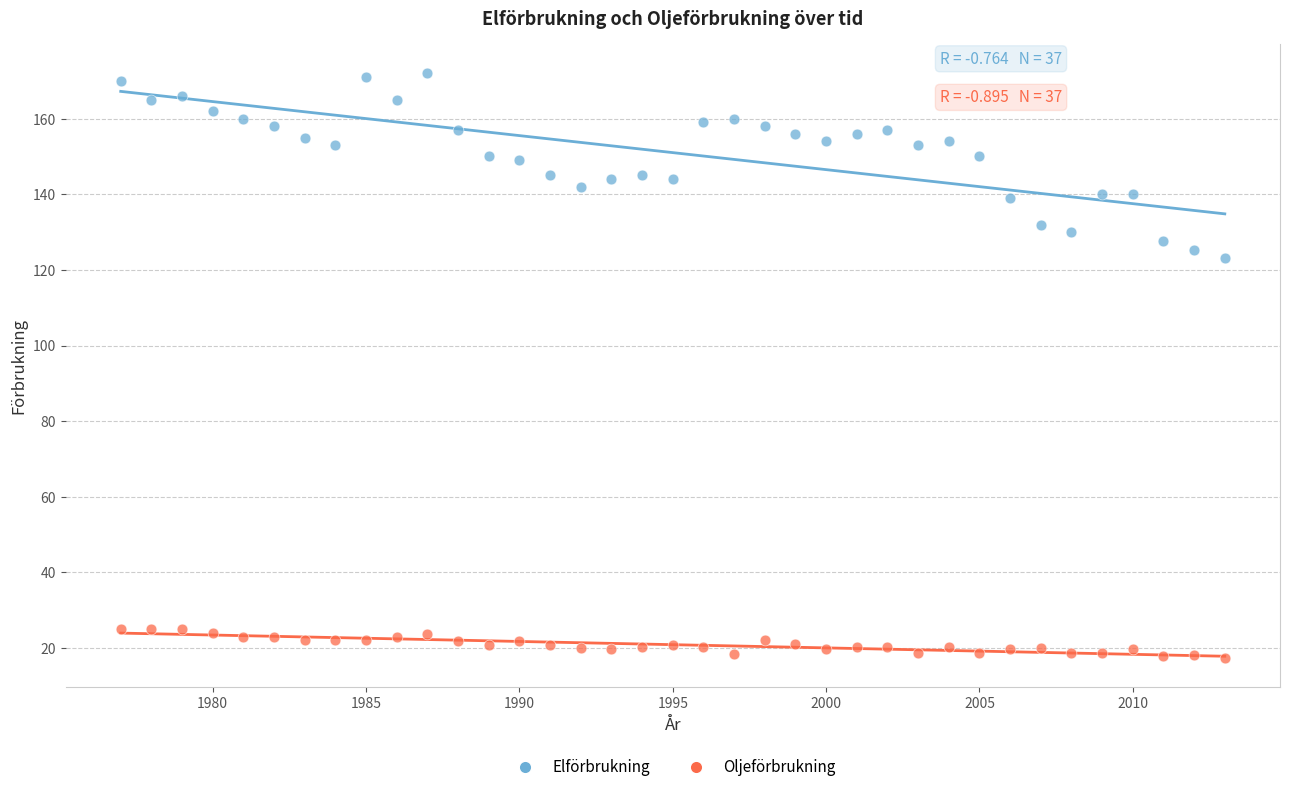

What are all the series names shown in the legend?

Elförbrukning, Oljeförbrukning